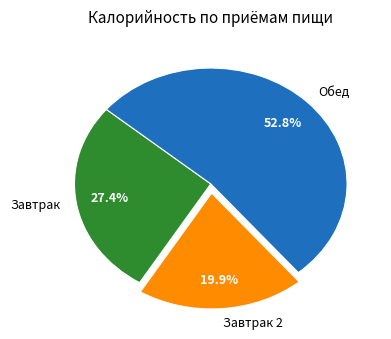

Which slice is the largest?

Обед